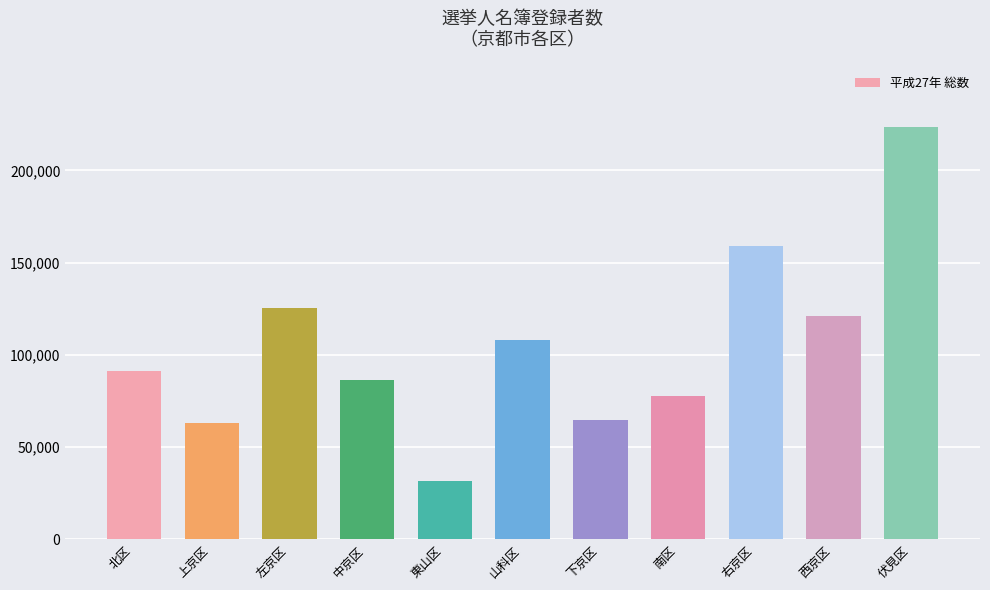

How many distinct data groups are displayed?

1